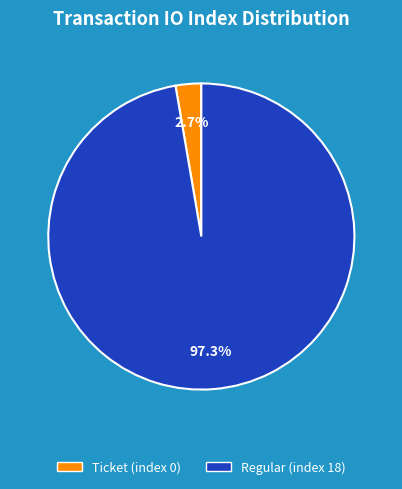

Combined, what portion of the pie is Ticket (index 0) and Regular (index 18)?

100.0%